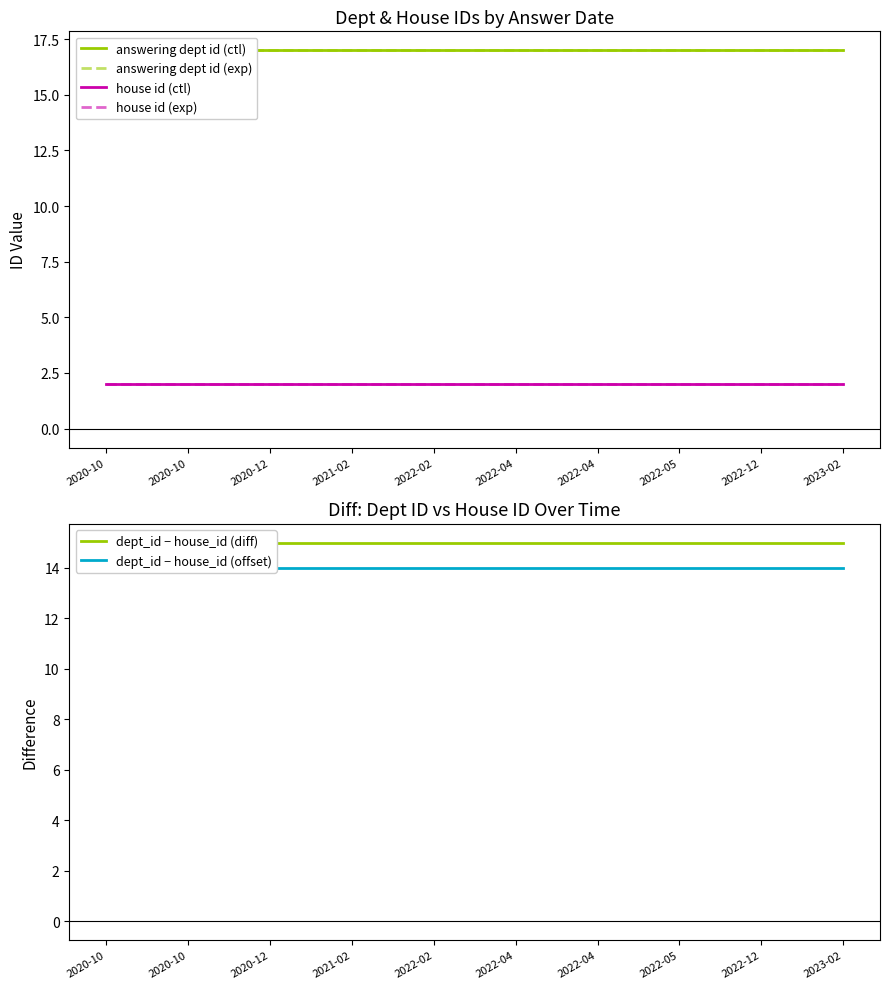

Does the chart have visible grid lines?

No